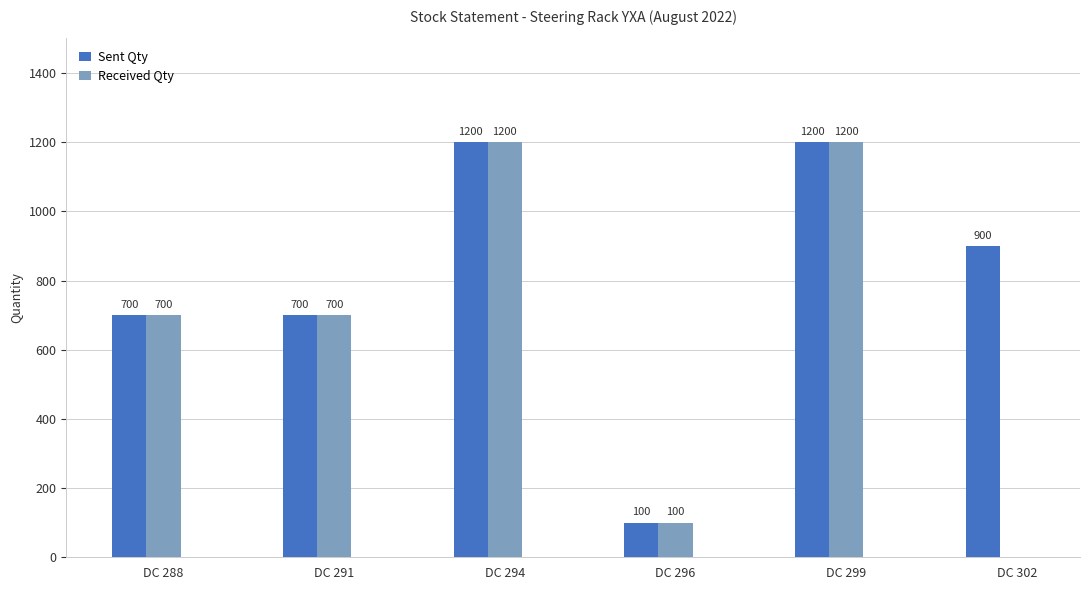

What is the greatest value displayed?

1200